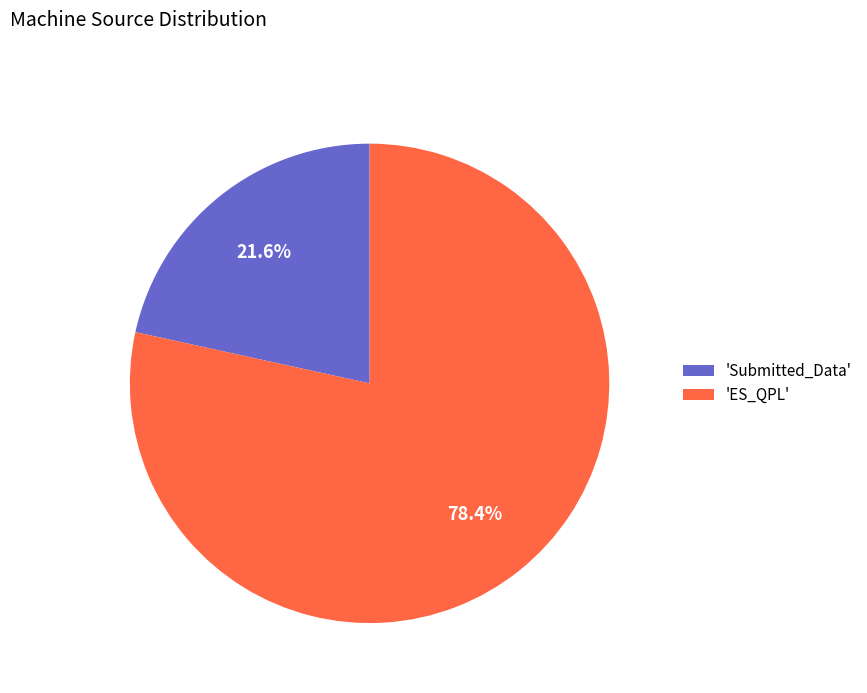

What is the largest slice in the pie chart?

'ES_QPL'